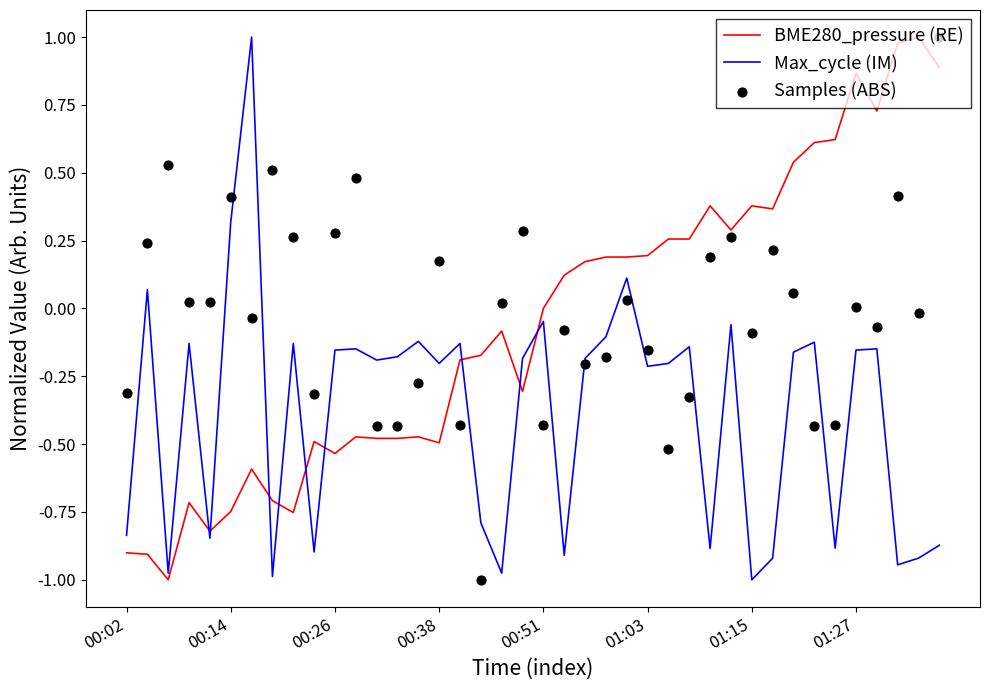

Which series contains the highest Y value?

BME280_pressure (RE)